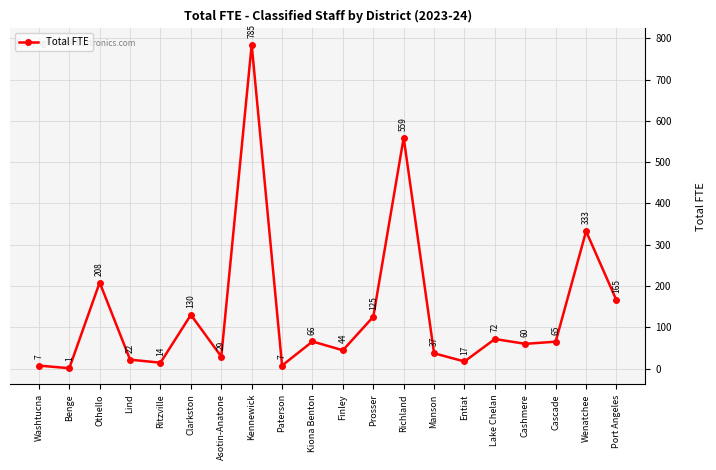

How many values are below 65?

10